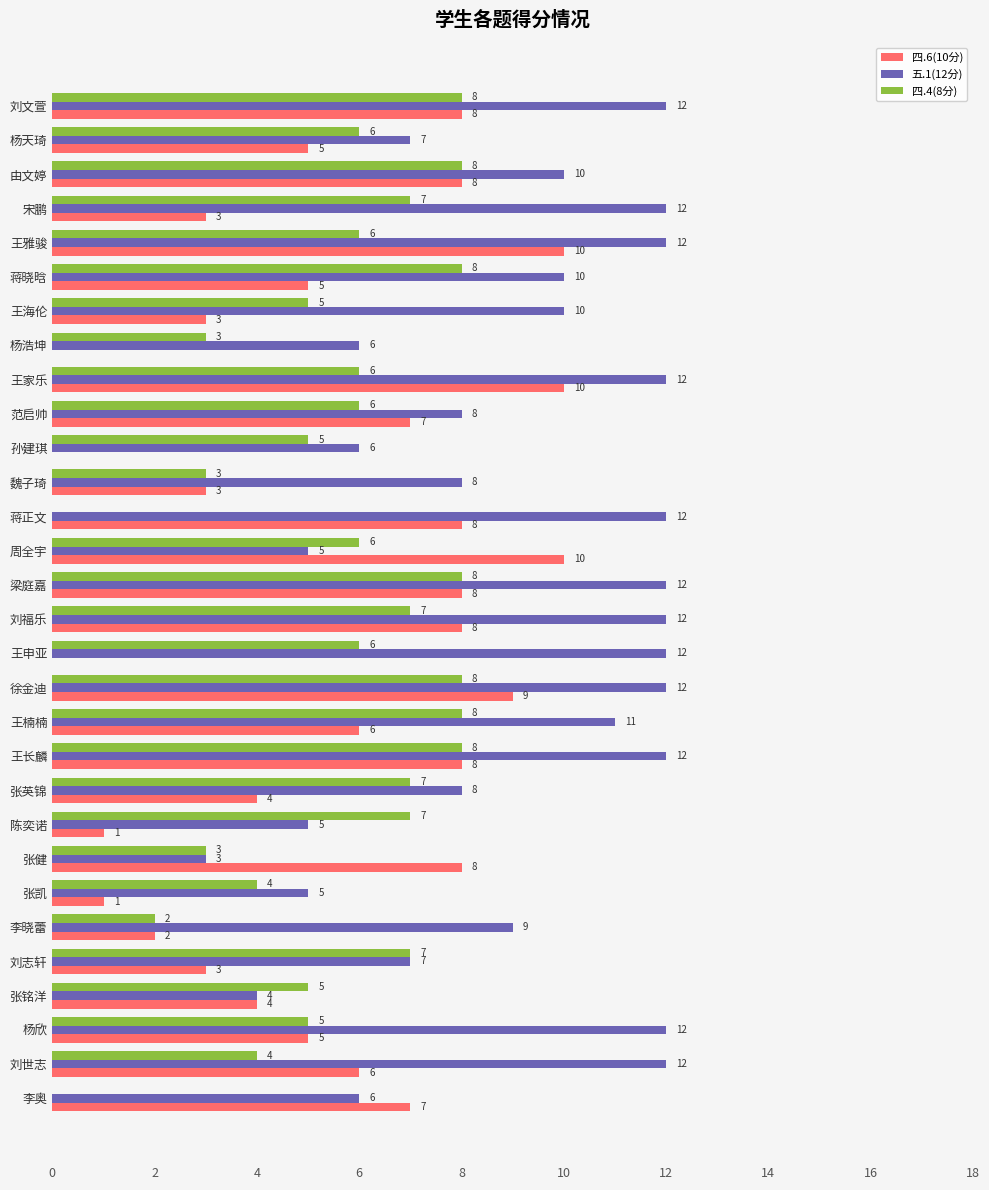

What is the maximum value shown in the chart?

12